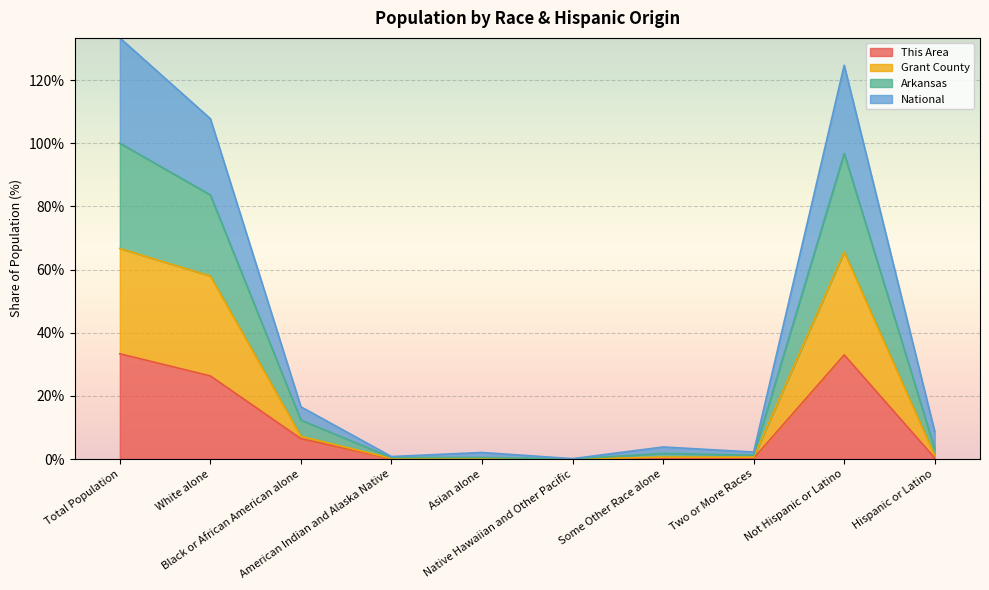

Read the Grant County value at Hispanic or Latino.

1.1